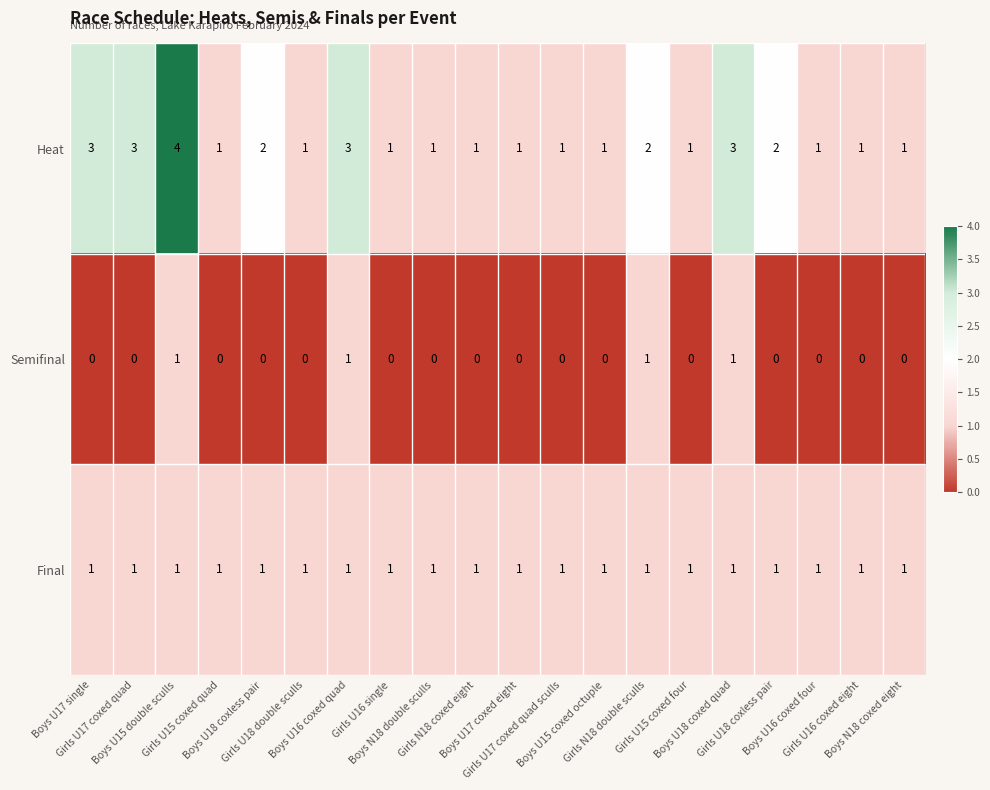

Rank the series by their average value, from highest to lowest.

Heat, Final, Semifinal